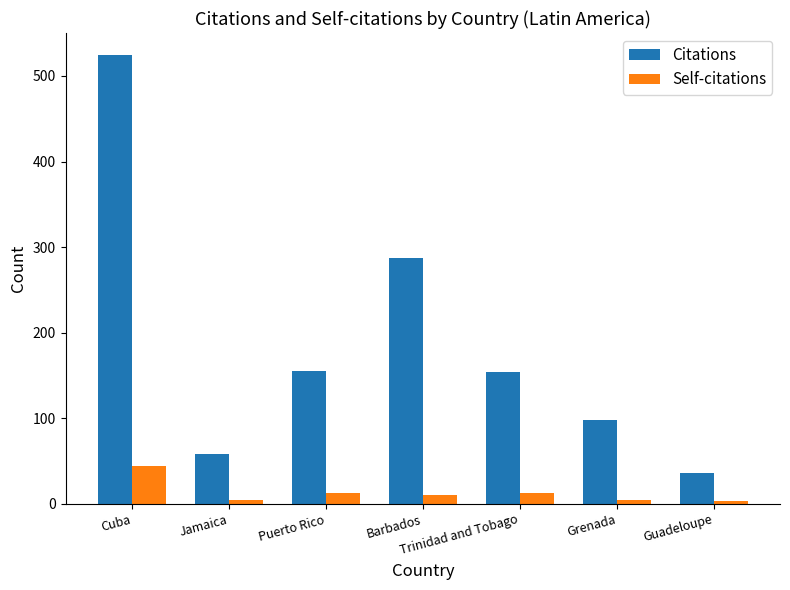

How many bars are there in each group?

2